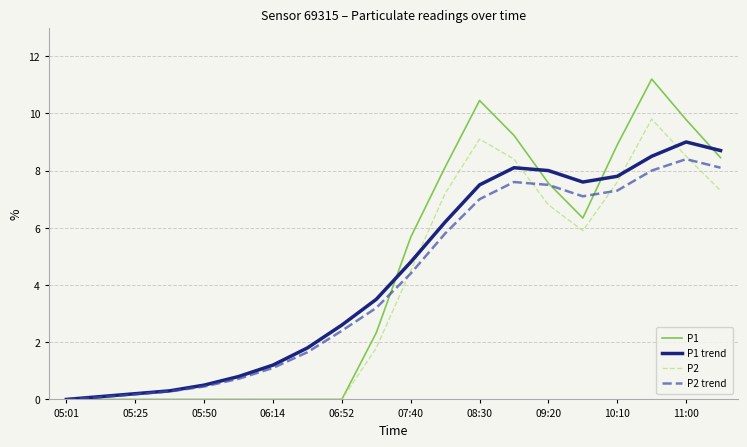

Is this an area chart (filled region under the line)?

No